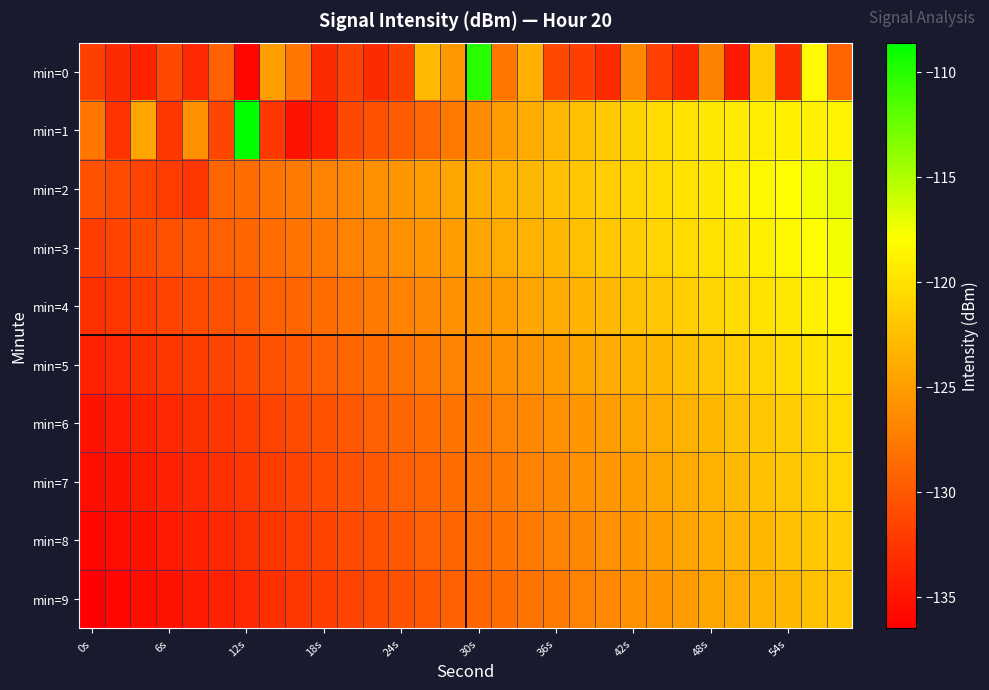

Reading left to right, list all the values displayed in this chart.

min=0: -131.9	-133.2	-134.0	-131.1	-133.5	-129.5	-135.9	-124.9	-127.9	-133.3	-131.7	-133.3	-131.9	-123.0	-125.5	-110.1	-127.9	-123.7	-131.1	-131.9	-133.2	-126.5	-131.8	-133.9	-127.1	-134.6	-121.8	-133.3	-118.2	-129.2
min=1: -127.9	-132.8	-124.5	-132.6	-126.0	-131.4	-108.6	-132.4	-135.1	-134.1	-131.2	-130.5	-129.8	-128.9	-127.6	-126.3	-125.1	-124.0	-123.2	-122.5	-121.8	-121.1	-120.5	-120.0	-119.6	-119.3	-119.1	-119.0	-118.9	-118.8
min=2: -130.5	-131.0	-131.5	-132.0	-132.5	-129.0	-128.5	-128.0	-127.5	-127.0	-126.5	-126.0	-125.5	-125.0	-124.5	-124.0	-123.5	-123.0	-122.5	-122.0	-121.5	-121.0	-120.5	-120.0	-119.5	-119.0	-118.5	-118.0	-117.5	-117.0
min=3: -132.0	-131.5	-131.0	-130.5	-130.0	-129.5	-129.0	-128.5	-128.0	-127.5	-127.0	-126.5	-126.0	-125.5	-125.0	-124.5	-124.0	-123.5	-123.0	-122.5	-122.0	-121.5	-121.0	-120.5	-120.0	-119.5	-119.0	-118.5	-118.0	-117.5
min=4: -133.0	-132.5	-132.0	-131.5	-131.0	-130.5	-130.0	-129.5	-129.0	-128.5	-128.0	-127.5	-127.0	-126.5	-126.0	-125.5	-125.0	-124.5	-124.0	-123.5	-123.0	-122.5	-122.0	-121.5	-121.0	-120.5	-120.0	-119.5	-119.0	-118.5
min=5: -134.0	-133.5	-133.0	-132.5	-132.0	-131.5	-131.0	-130.5	-130.0	-129.5	-129.0	-128.5	-128.0	-127.5	-127.0	-126.5	-126.0	-125.5	-125.0	-124.5	-124.0	-123.5	-123.0	-122.5	-122.0	-121.5	-121.0	-120.5	-120.0	-119.5
min=6: -135.0	-134.5	-134.0	-133.5	-133.0	-132.5	-132.0	-131.5	-131.0	-130.5	-130.0	-129.5	-129.0	-128.5	-128.0	-127.5	-127.0	-126.5	-126.0	-125.5	-125.0	-124.5	-124.0	-123.5	-123.0	-122.5	-122.0	-121.5	-121.0	-120.5
min=7: -135.5	-135.0	-134.5	-134.0	-133.5	-133.0	-132.5	-132.0	-131.5	-131.0	-130.5	-130.0	-129.5	-129.0	-128.5	-128.0	-127.5	-127.0	-126.5	-126.0	-125.5	-125.0	-124.5	-124.0	-123.5	-123.0	-122.5	-122.0	-121.5	-121.0
min=8: -136.0	-135.5	-135.0	-134.5	-134.0	-133.5	-133.0	-132.5	-132.0	-131.5	-131.0	-130.5	-130.0	-129.5	-129.0	-128.5	-128.0	-127.5	-127.0	-126.5	-126.0	-125.5	-125.0	-124.5	-124.0	-123.5	-123.0	-122.5	-122.0	-121.5
min=9: -136.5	-136.0	-135.5	-135.0	-134.5	-134.0	-133.5	-133.0	-132.5	-132.0	-131.5	-131.0	-130.5	-130.0	-129.5	-129.0	-128.5	-128.0	-127.5	-127.0	-126.5	-126.0	-125.5	-125.0	-124.5	-124.0	-123.5	-123.0	-122.5	-122.0